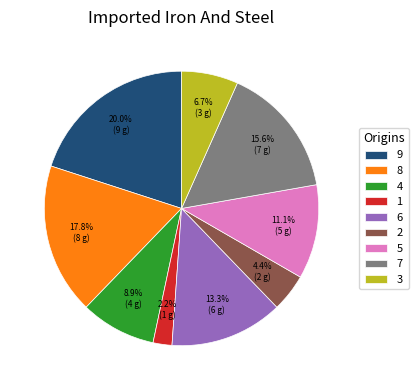

How many slices are in this pie chart?

9